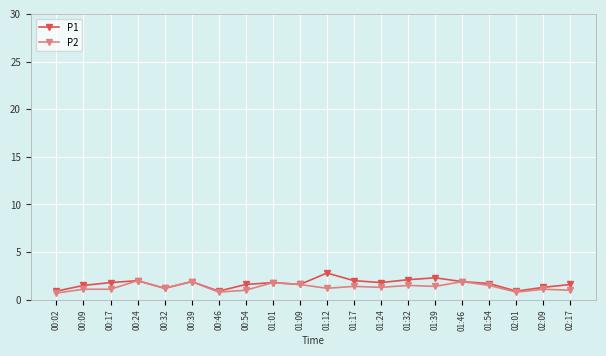

What is the difference between the maximum and minimum values in the P2 series?

1.3